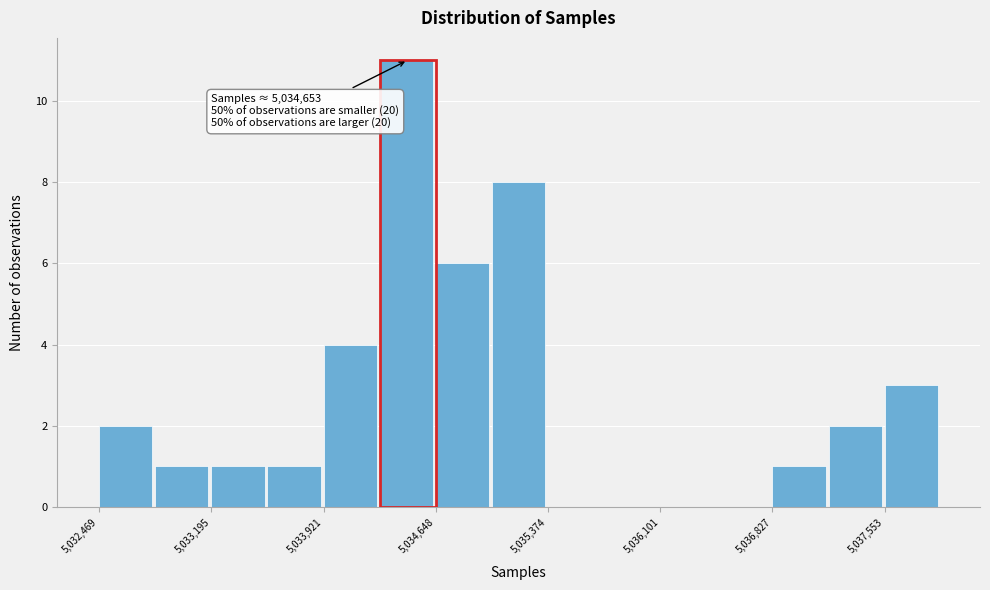

Around what value on the x-axis is the tallest bar? Give the approximate position of its centre, as read against the axis.

5034500